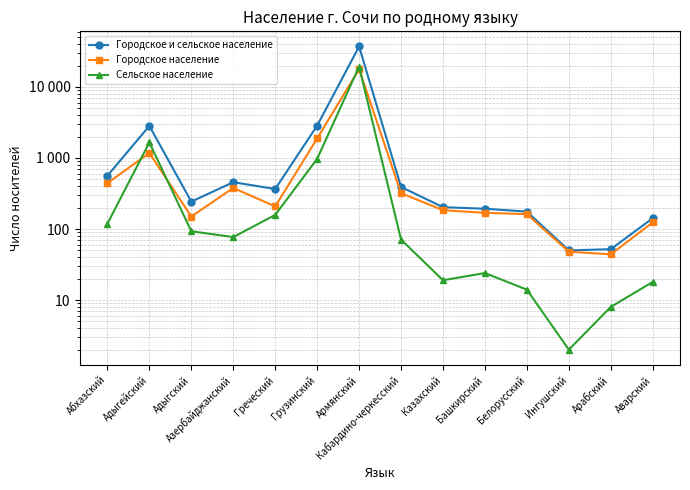

What is the spread (max minus min) of values at Абхазский?

443